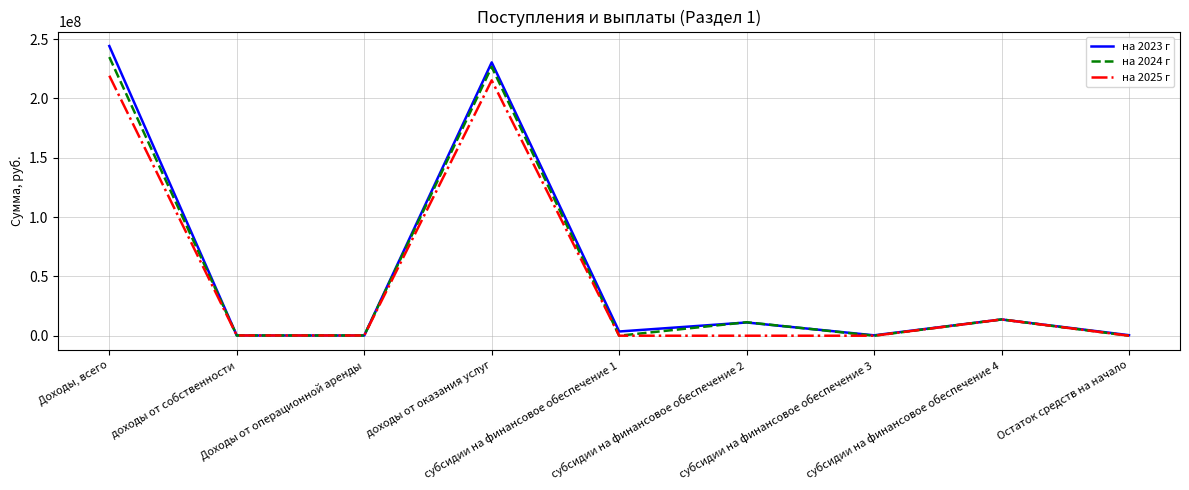

List the series in order of their peak value, highest first.

на 2023 г, на 2024 г, на 2025 г